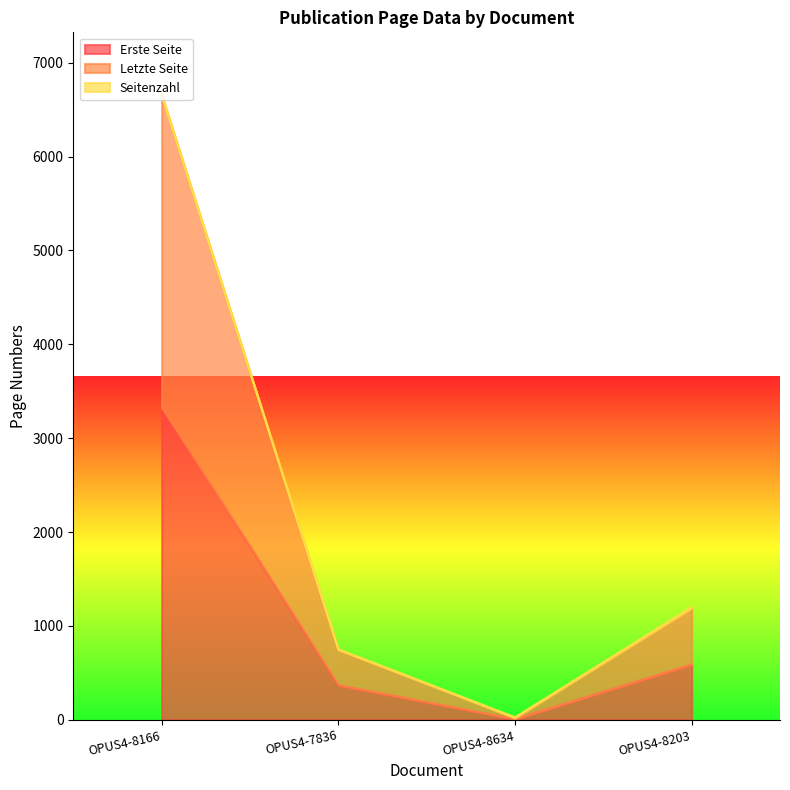

Count the number of categories in the chart.

4